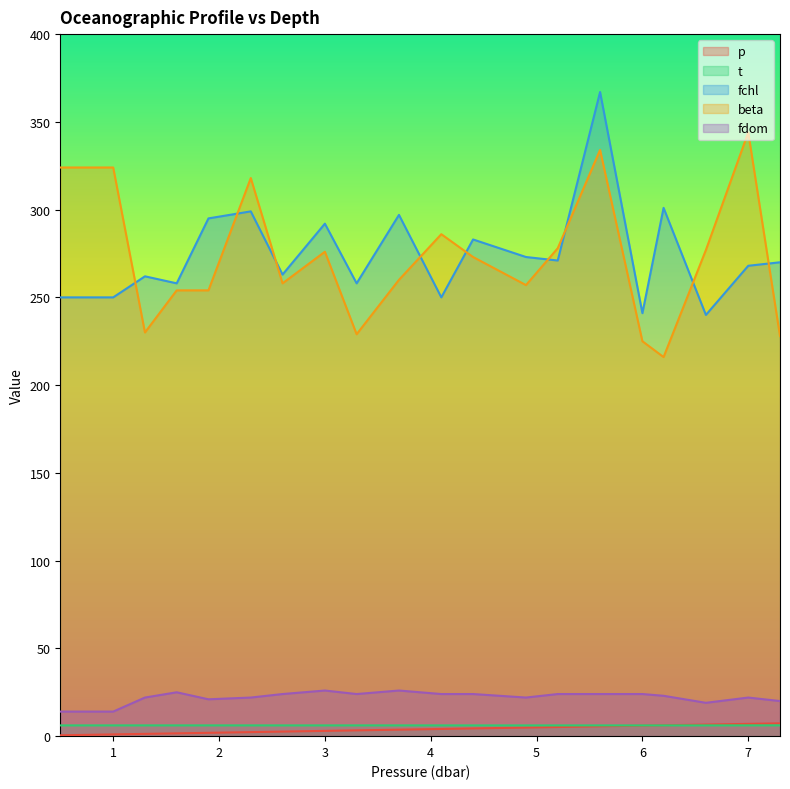

Is the value of t at 2.3 greater than the value of fchl at 1.0?

No